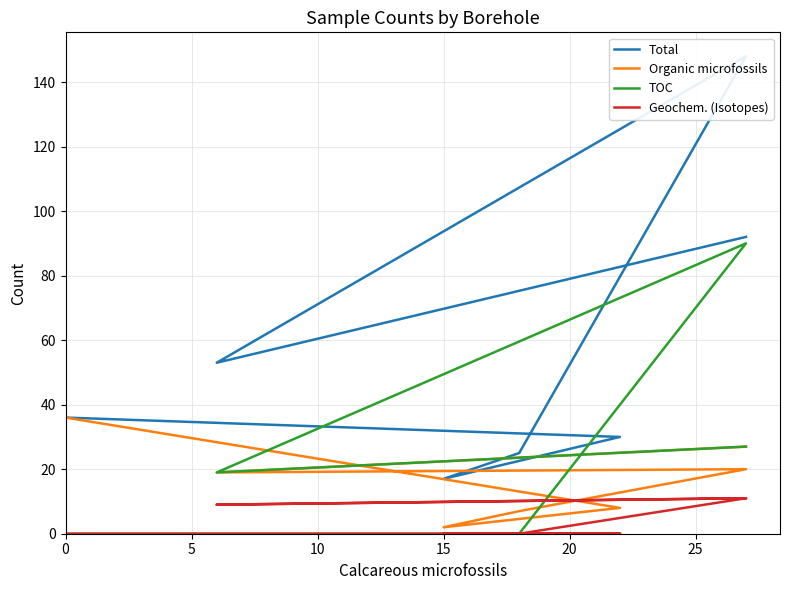

Which has a higher value, 7 or 20?

7